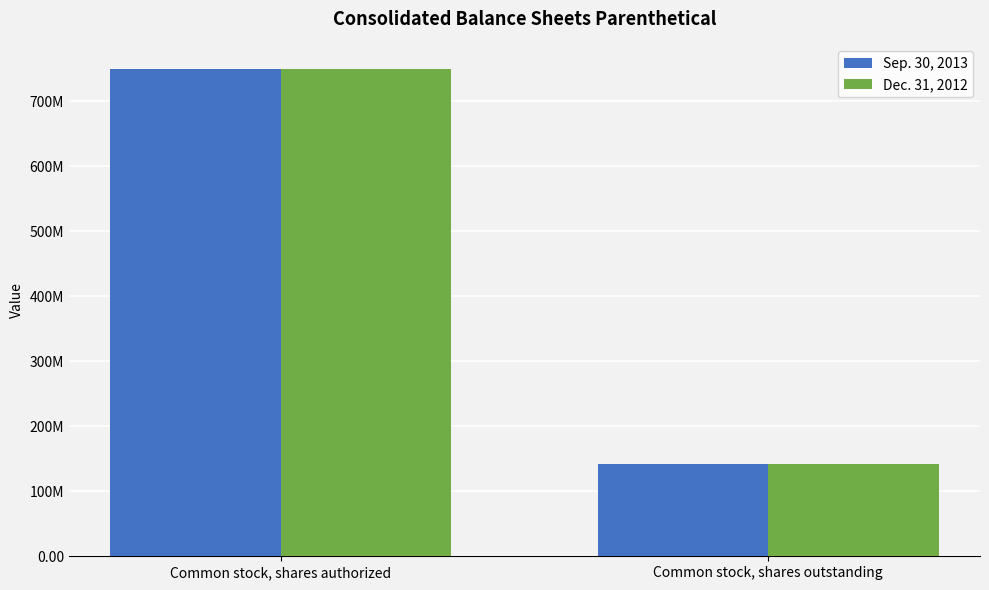

True or false: Dec. 31, 2012 has a value of 218989971 at Common stock, shares outstanding.

False